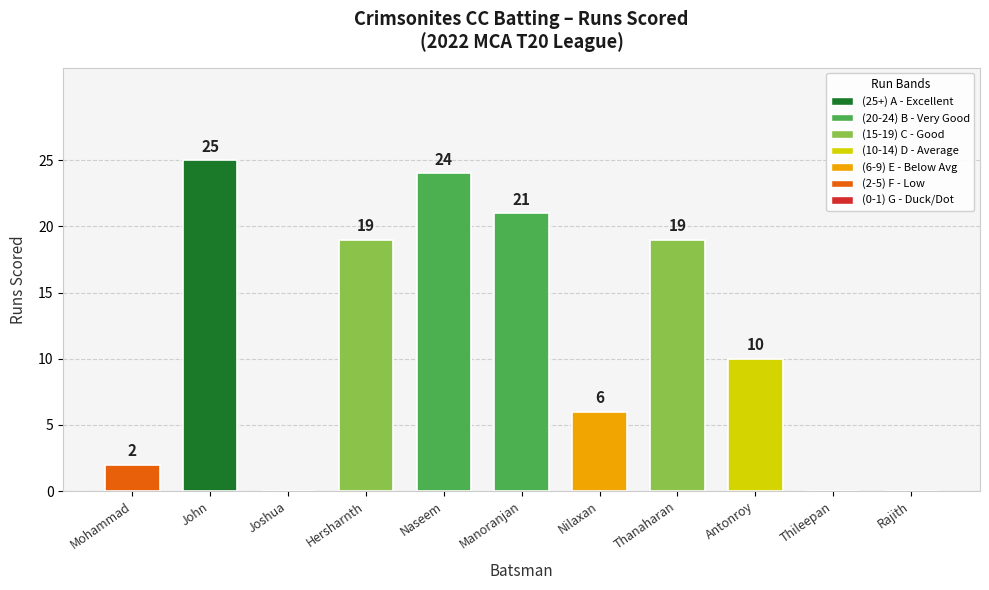

What is the change in value from Hersharnth to Naseem?

+5